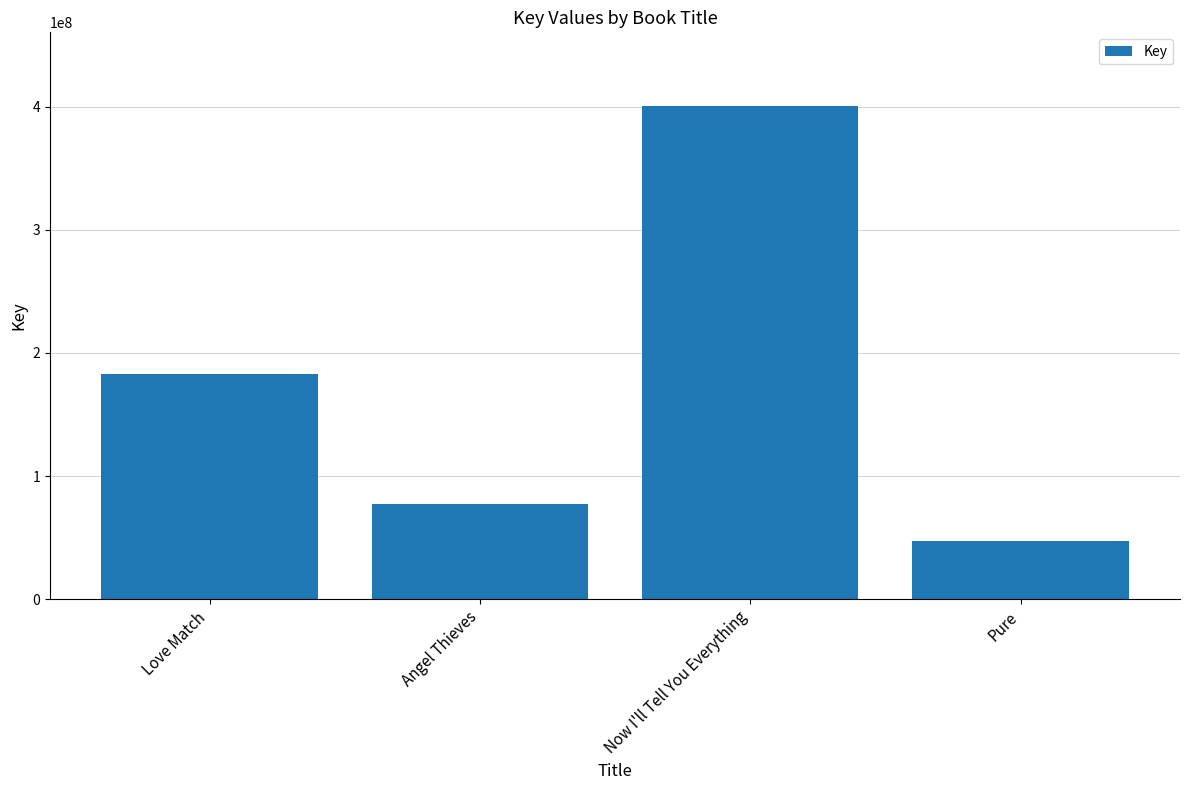

What is the change in value from Angel Thieves to Now I'll Tell You Everything?

+322602981